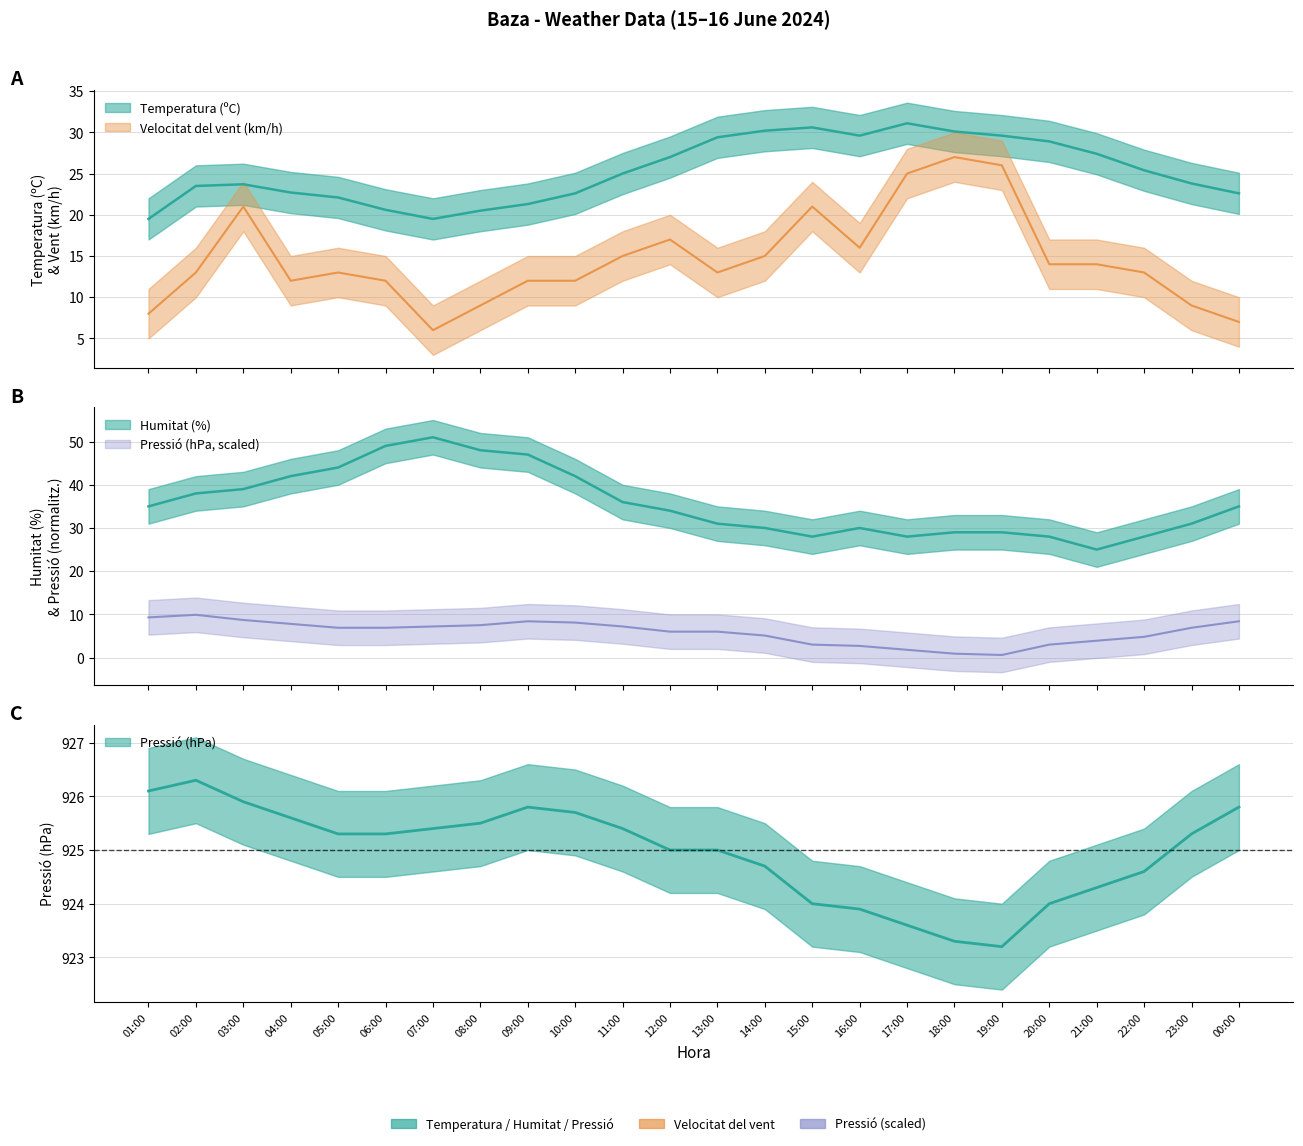

What is the label of the 1st point from the right?

00:00